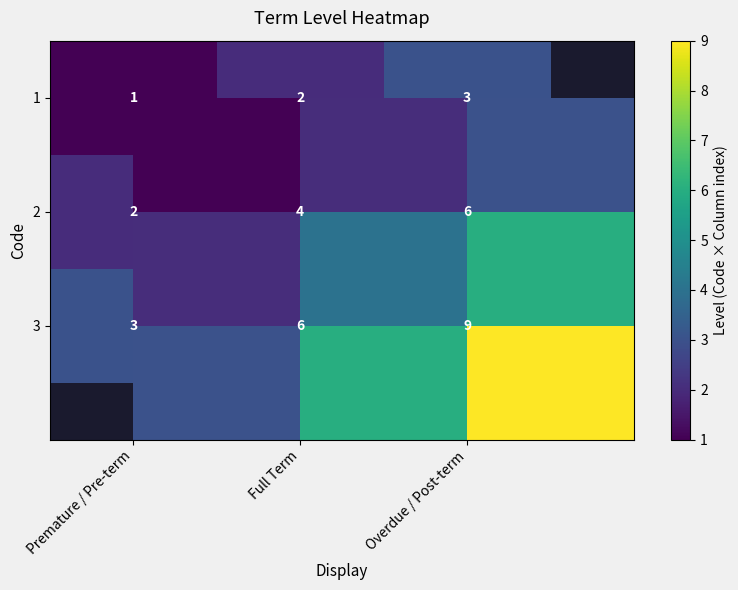

What is the difference between the maximum and minimum values in the 1 series?

2